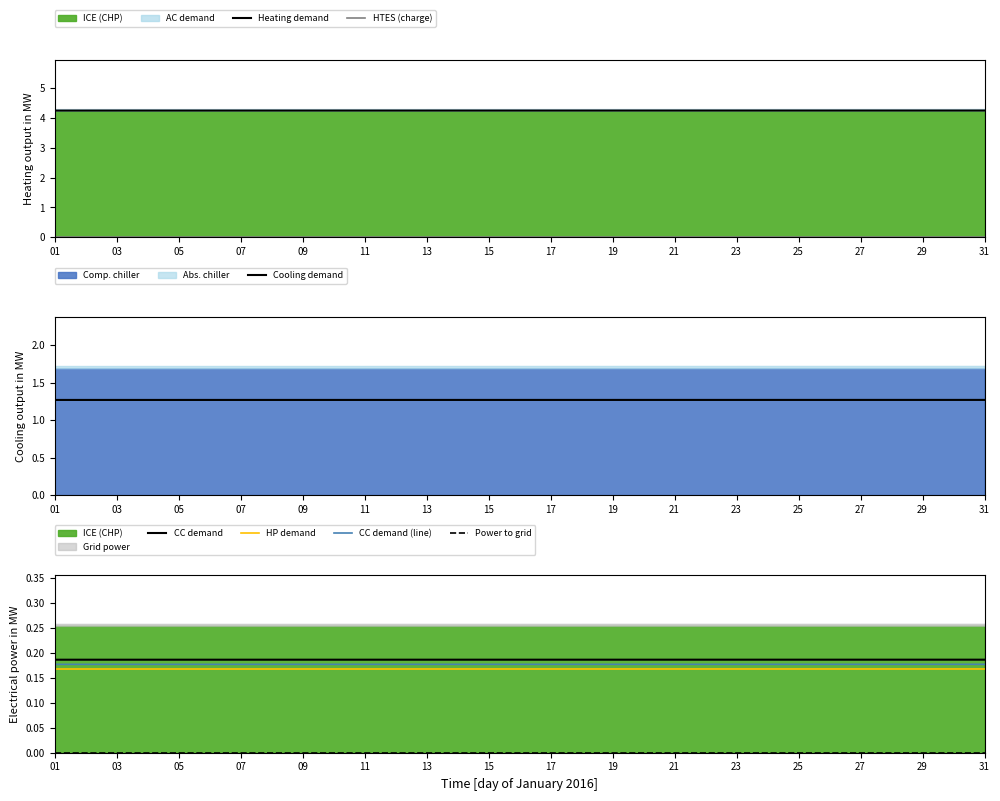

Is it true that Heating demand equals 7.5 at 17?

False